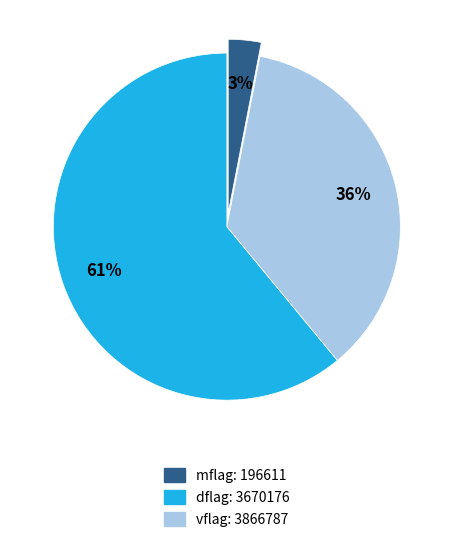

To the nearest percent, what is the difference between the largest and smallest slice percentages?

58%